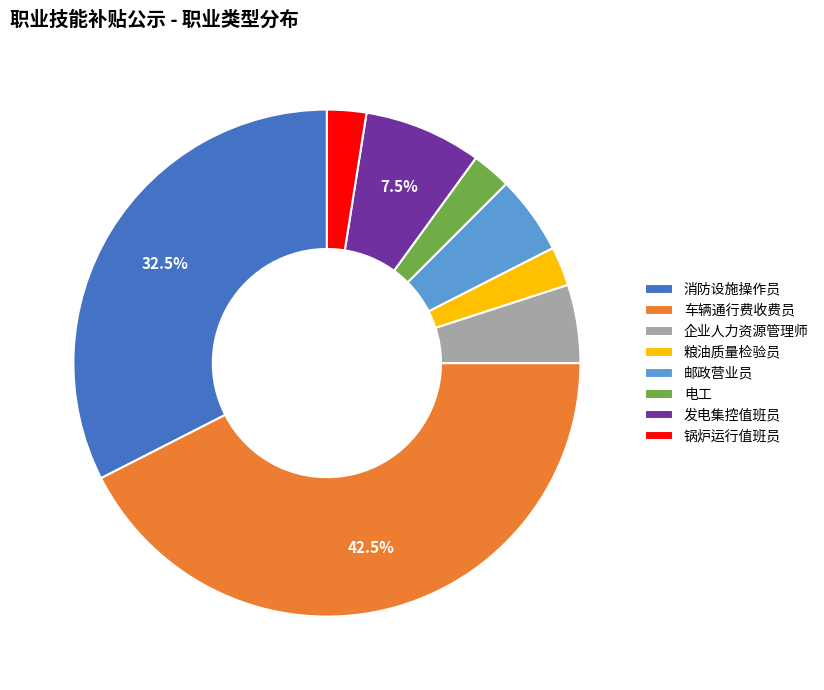

Which slice is the largest?

车辆通行费收费员